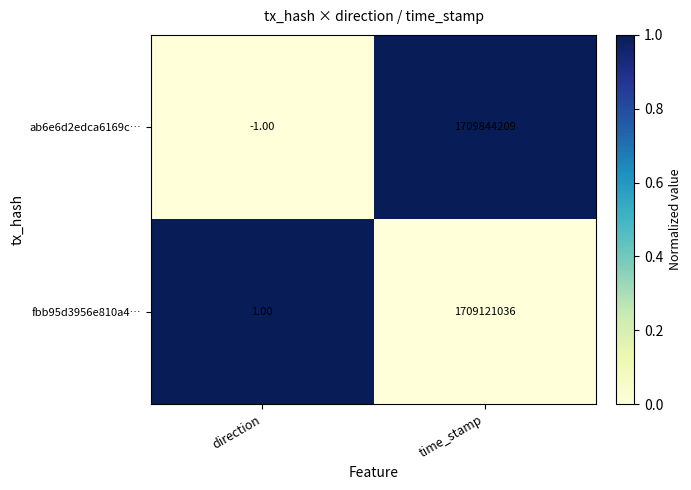

List the series in order of their peak value, highest first.

ab6e6d2edca6169c…, fbb95d3956e810a4…